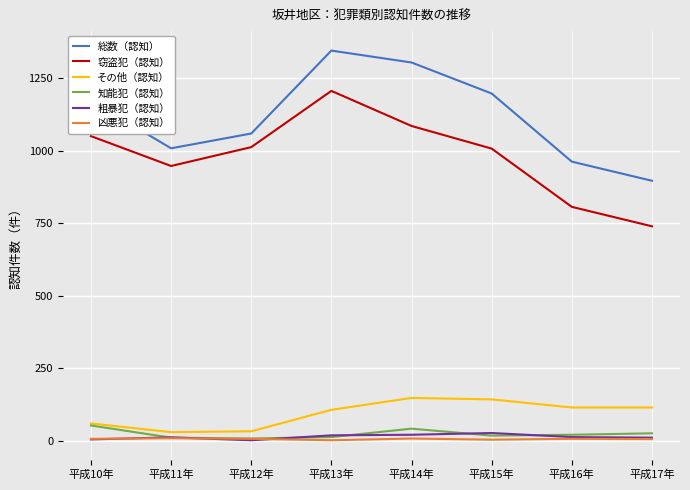

What is the total value across all series at 平成10年?

2343